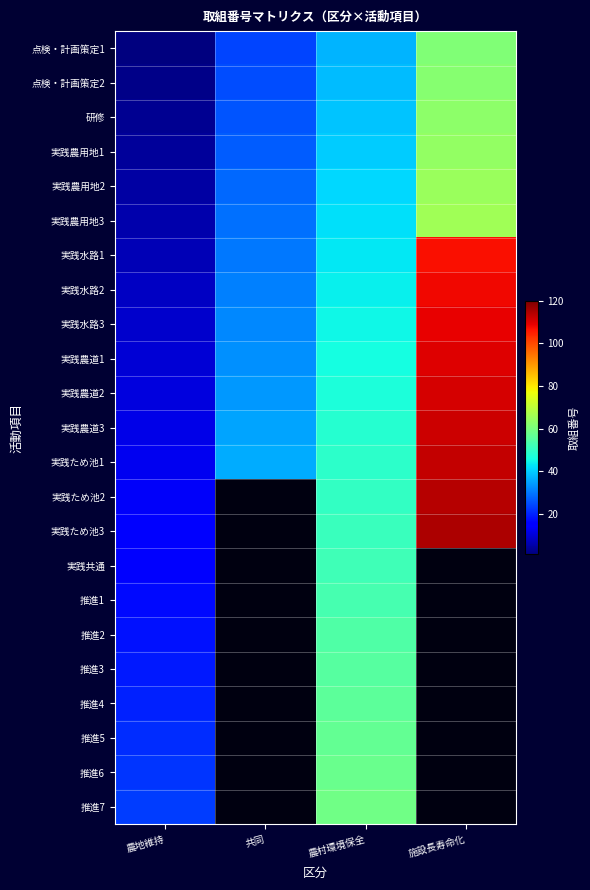

Which has a higher value, 共同 or 農地維持?

共同